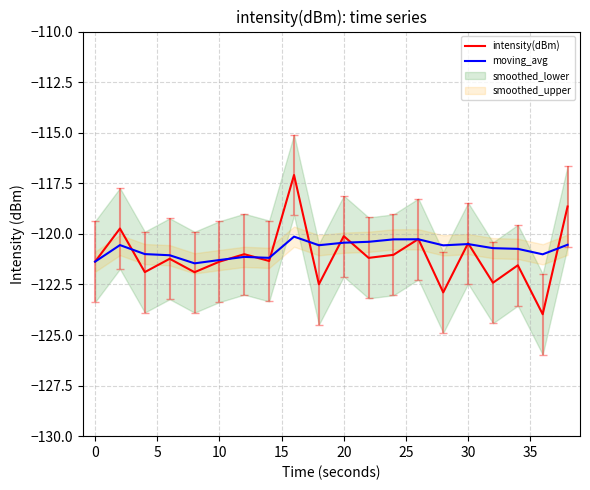

The value of moving_avg at 30 is -58.7. True or false?

False